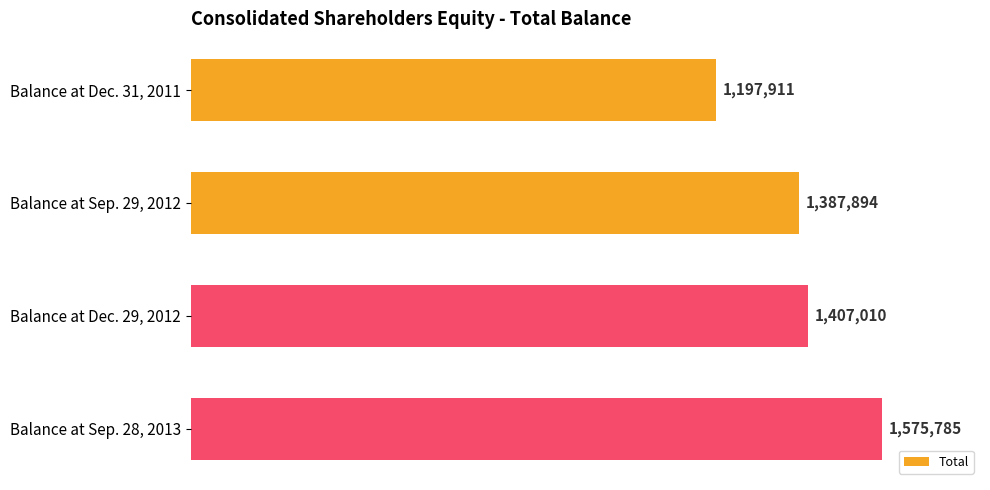

Are the bars horizontal?

Yes